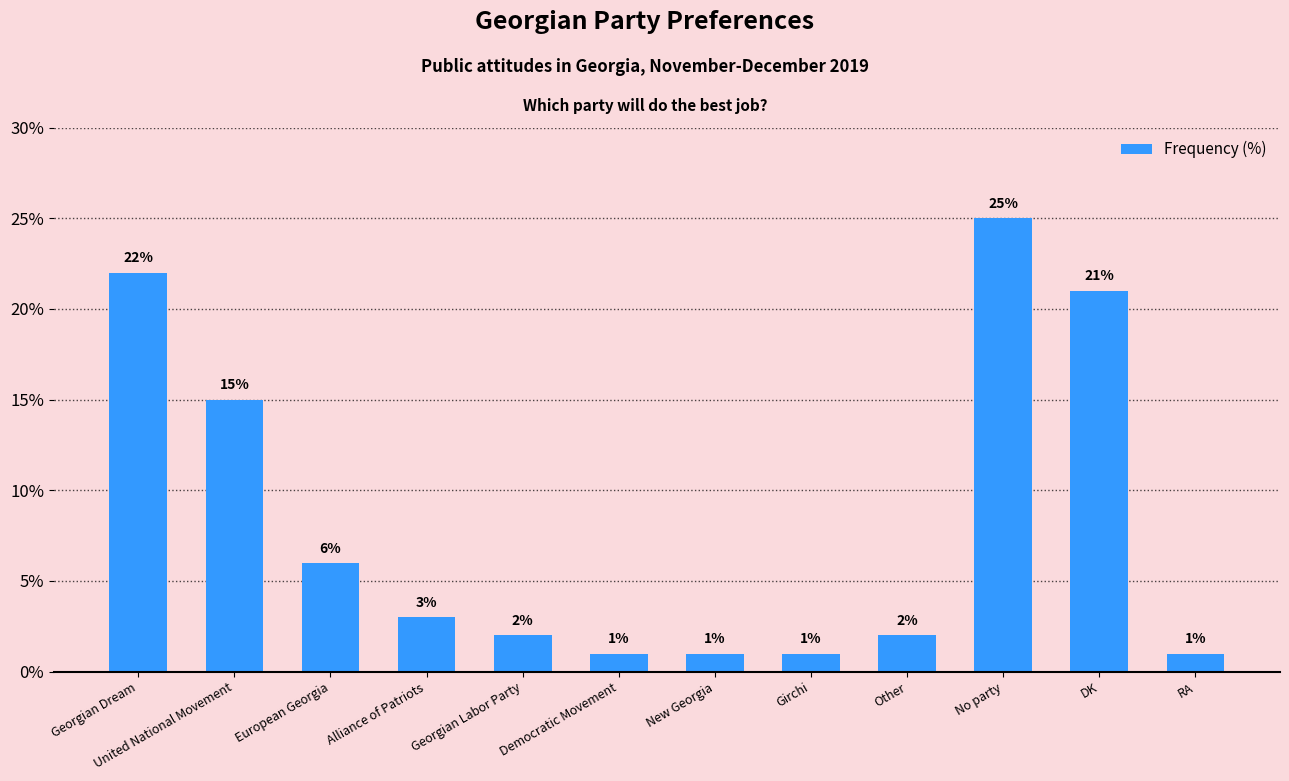

Where does the data first go above 3?

Georgian Dream